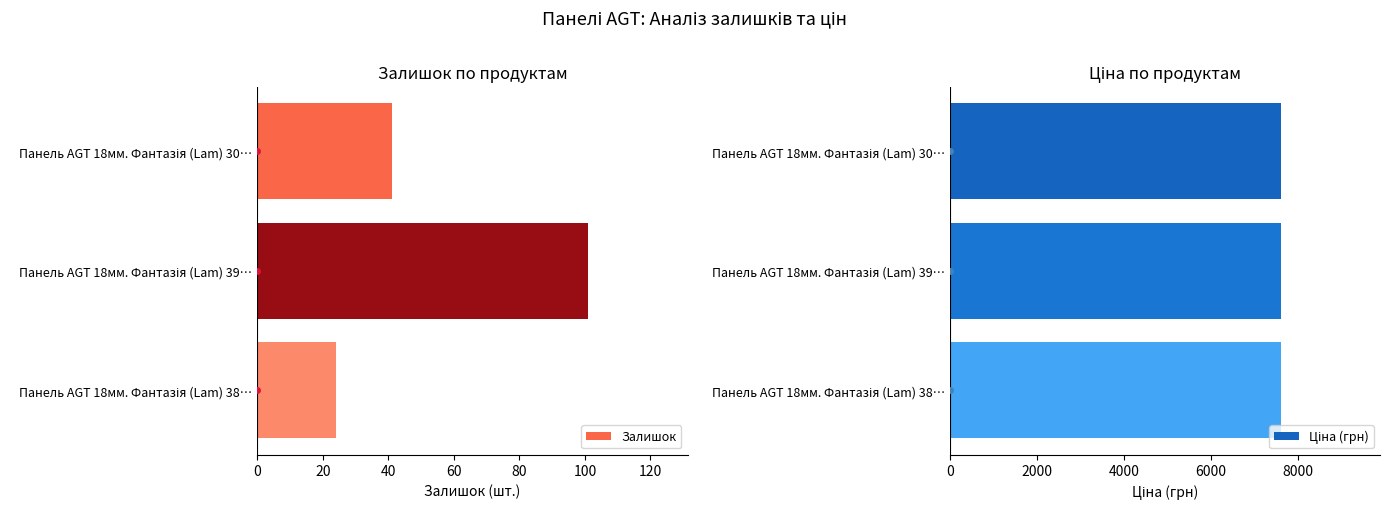

What are all the series names shown in the legend?

Залишок, Ціна (грн)